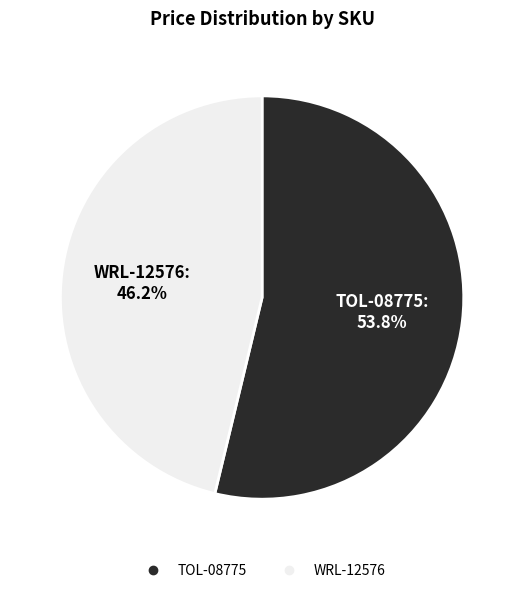

To the nearest percent, what percentage of the pie is TOL-08775?

54%